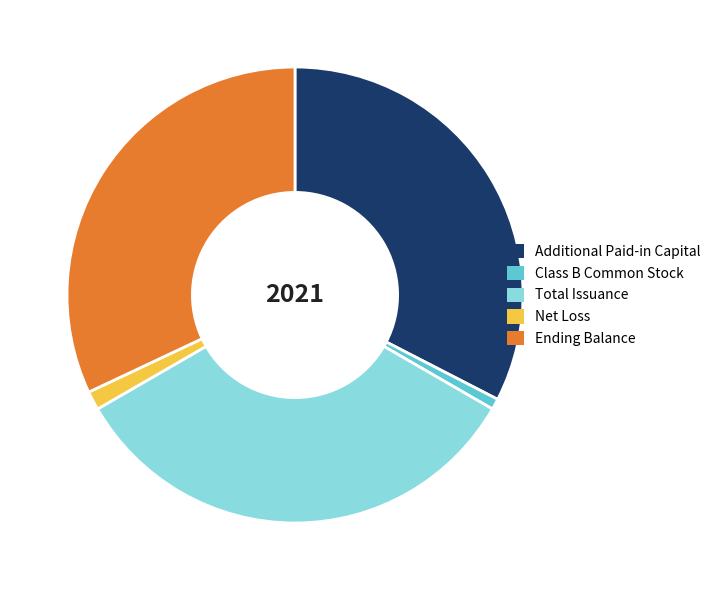

Between Total Issuance and Class B Common Stock, which is larger?

Total Issuance